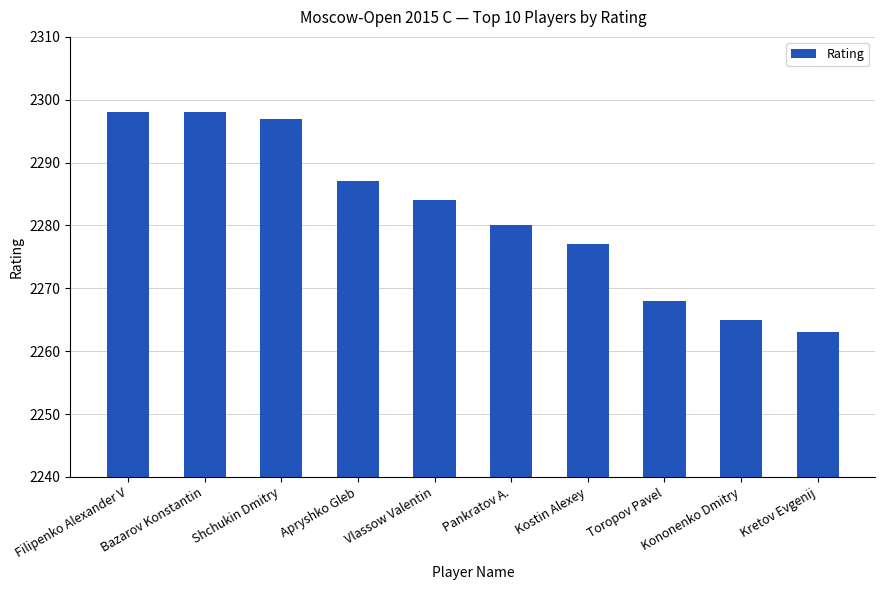

Which has a higher value, Apryshko Gleb or Vlassow Valentin?

Apryshko Gleb